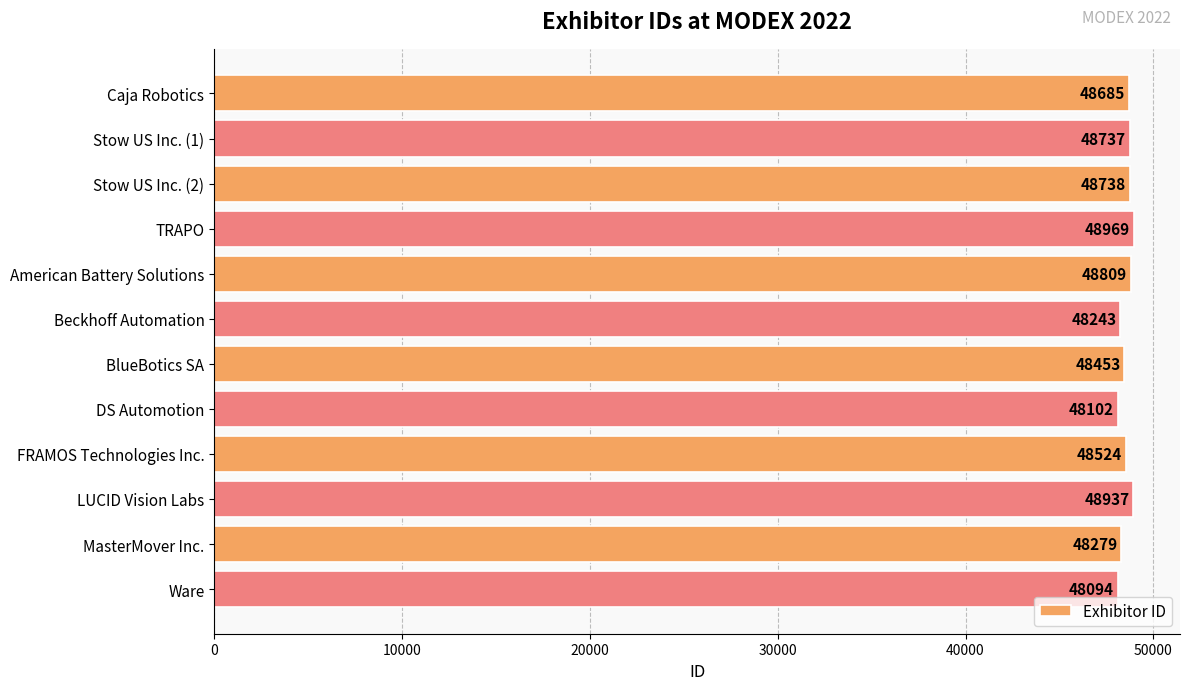

At which label is the value closest to 48531?

FRAMOS Technologies Inc.